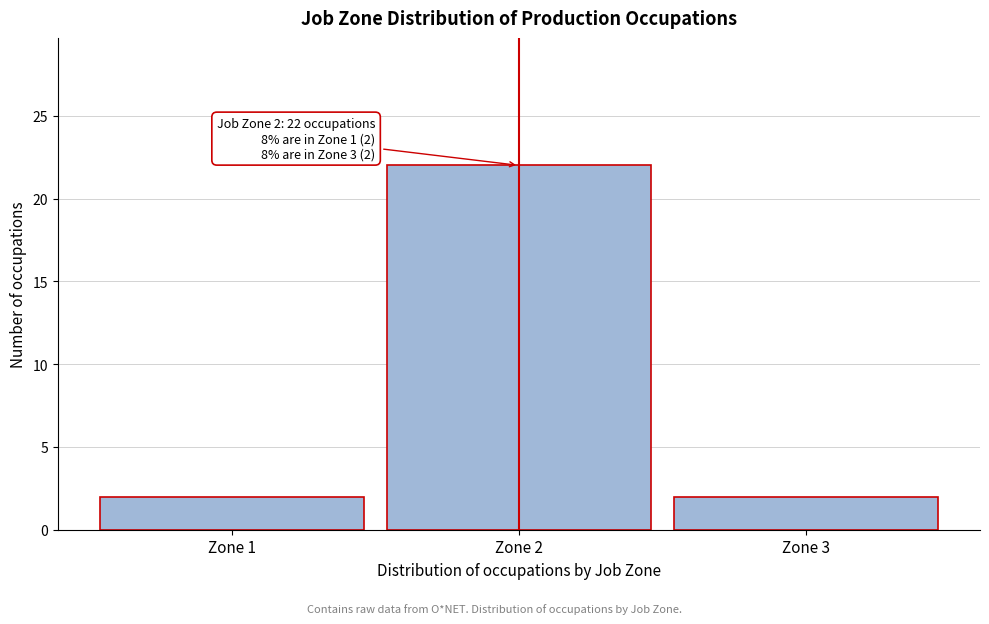

Which range on the x-axis has the tallest bar?

1.5 to 2.5